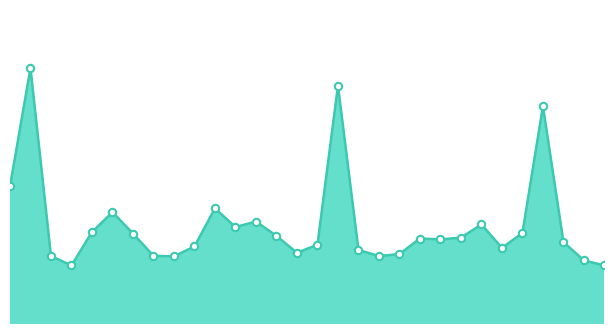

Does the chart have visible grid lines?

No